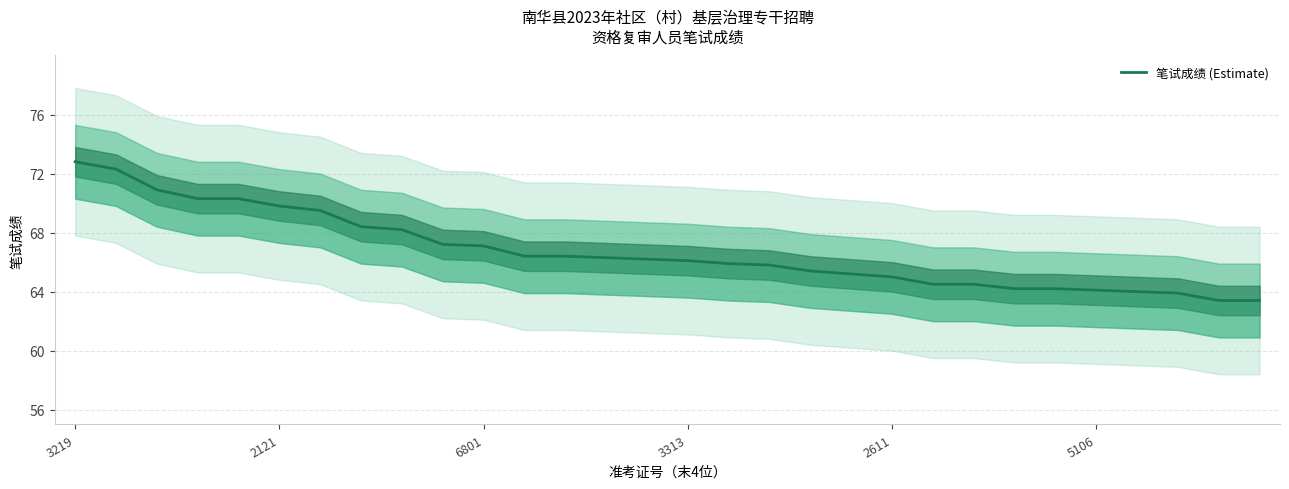

Reading right to left, what are all the values shown in this chart?

63.4	63.4	63.9	64.0	64.1	64.2	64.2	64.5	64.5	65.0	65.2	65.4	65.8	65.9	66.1	66.2	66.3	66.4	66.4	67.1	67.2	68.2	68.4	69.5	69.8	70.3	70.3	70.9	72.3	72.8